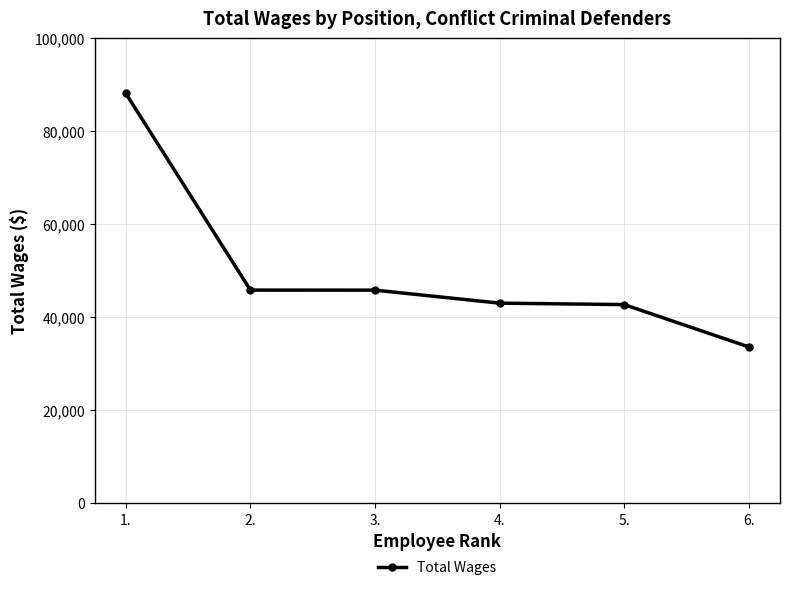

What is the value of the 2nd point from the left?

45853